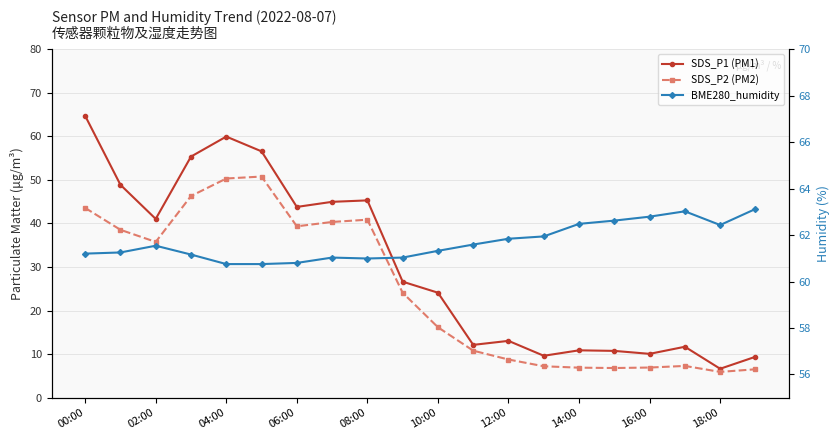

What is the highest value of the SDS_P2 (PM2) series?

50.8